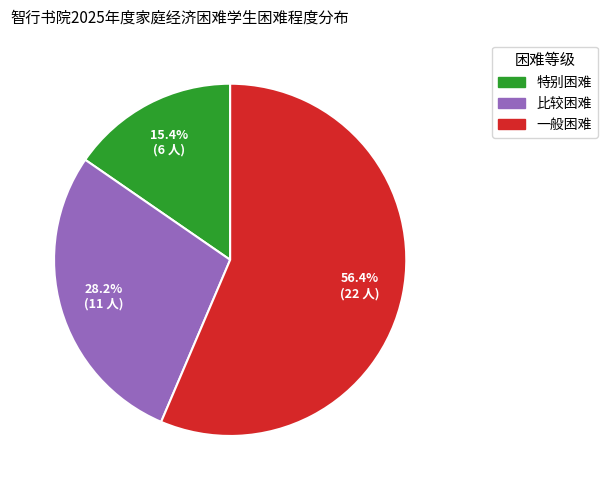

Which slice is the smallest?

特别困难